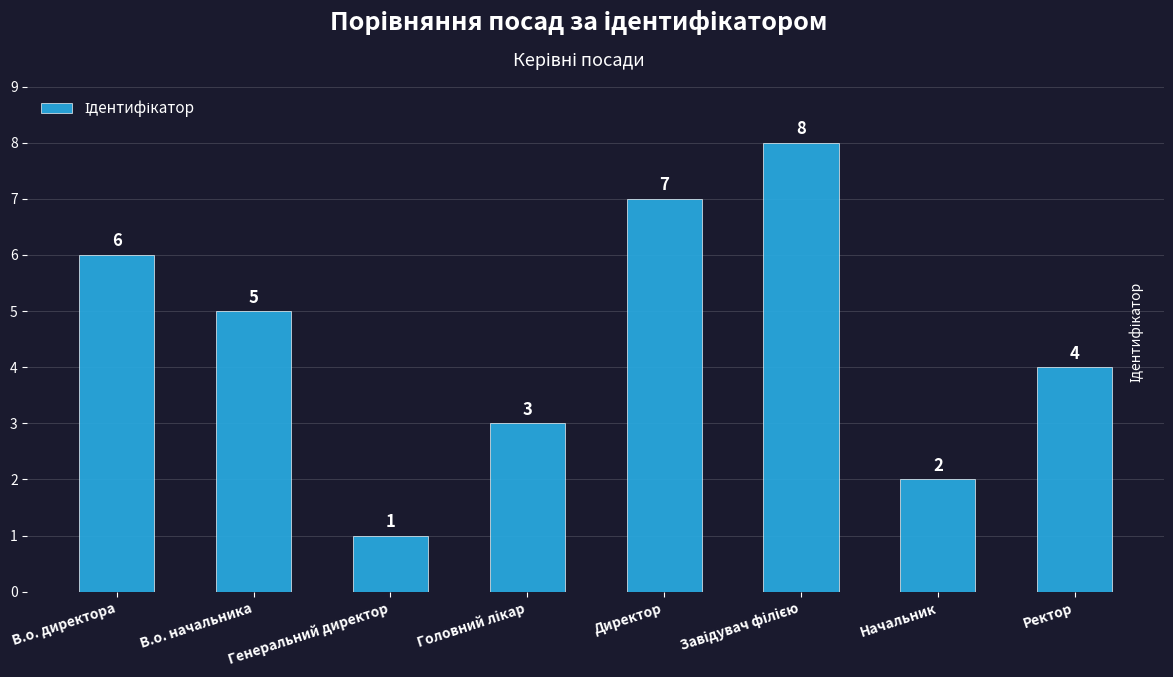

What is the value of the 3rd bar from the left?

1